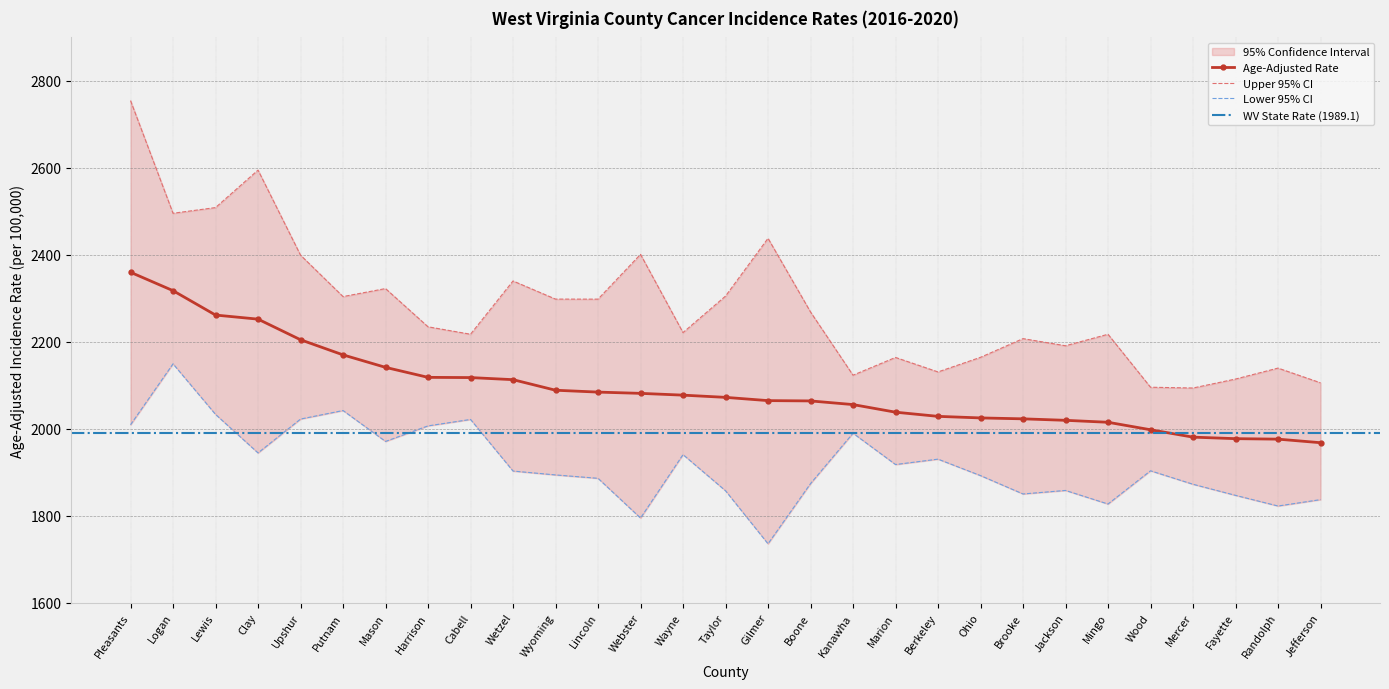

Where is Age-Adjusted Rate nearest to the value 2163?

Putnam